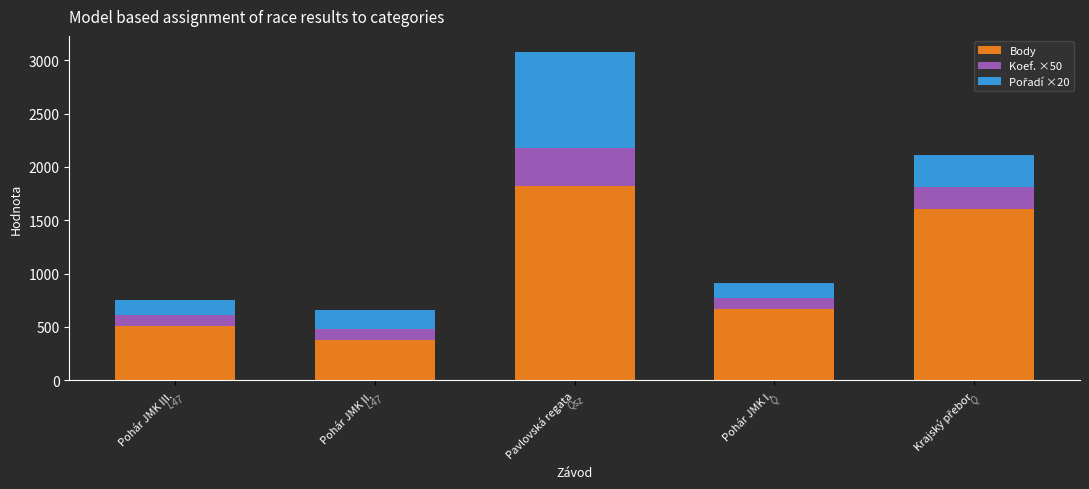

What is the minimum value for Body?

376